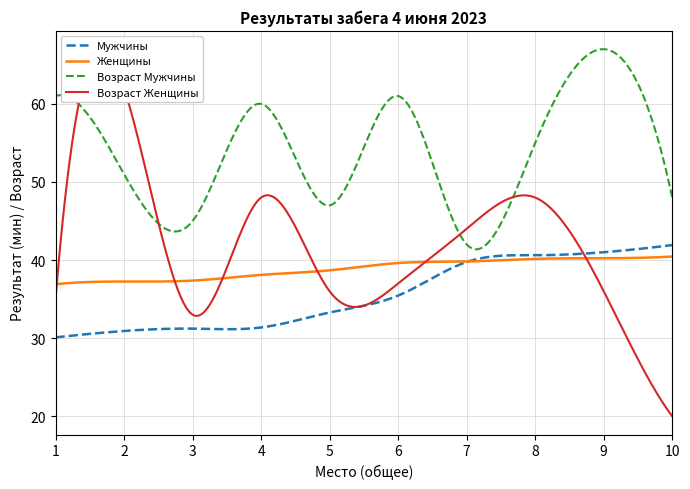

Which series changed the most between 6 and 7?

Возраст